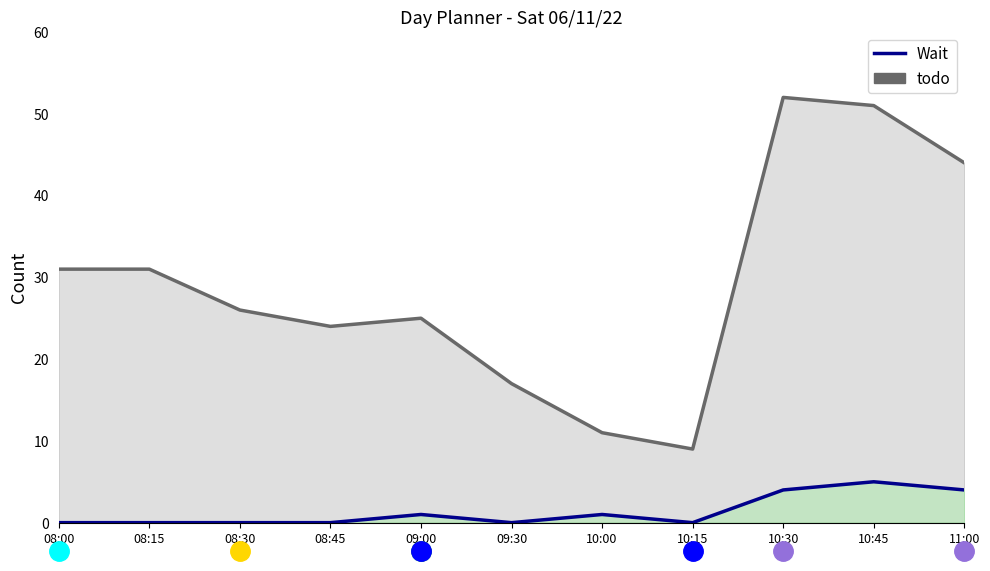

Which series has the largest range (max minus min)?

todo